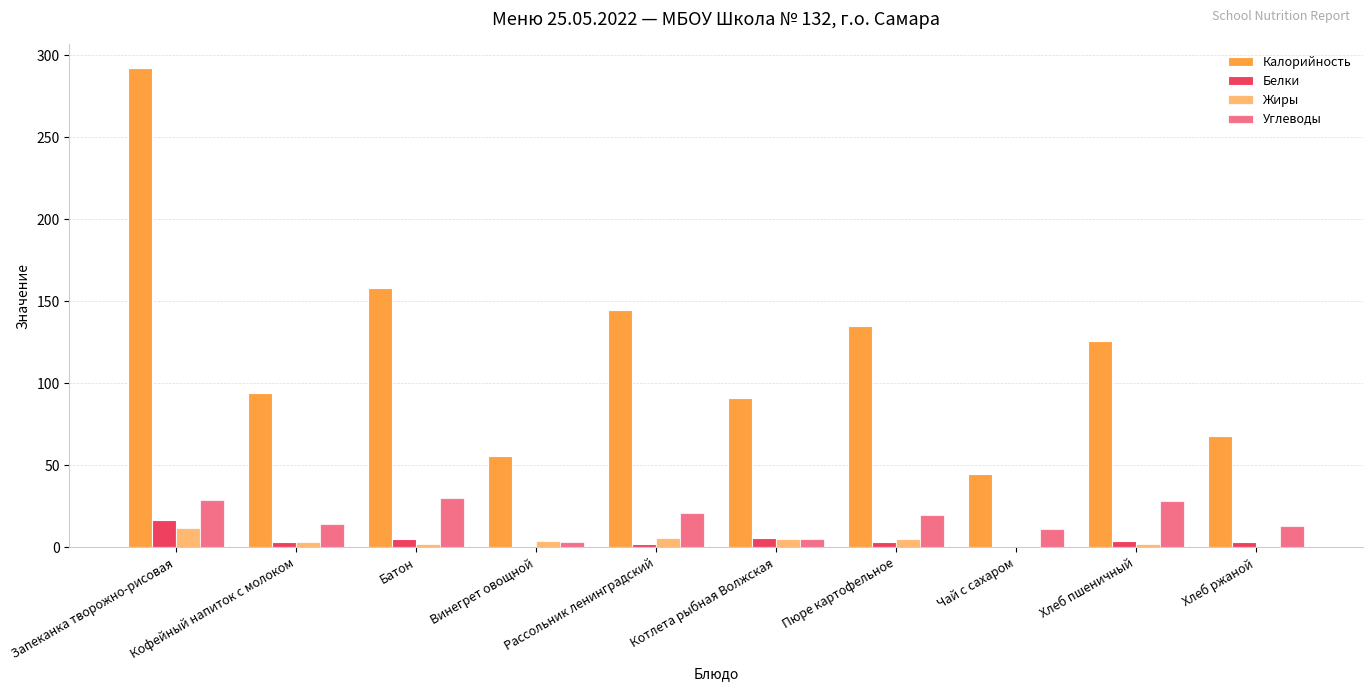

What is the value of the Жиры bar at the 9th from the left?

2